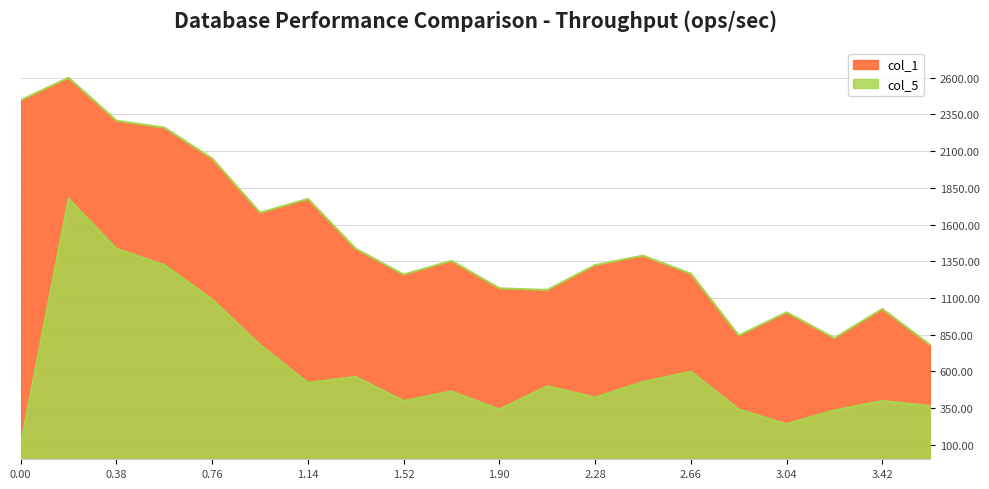

True or false: col_1 has more than 1 points higher than both neighbors.

True